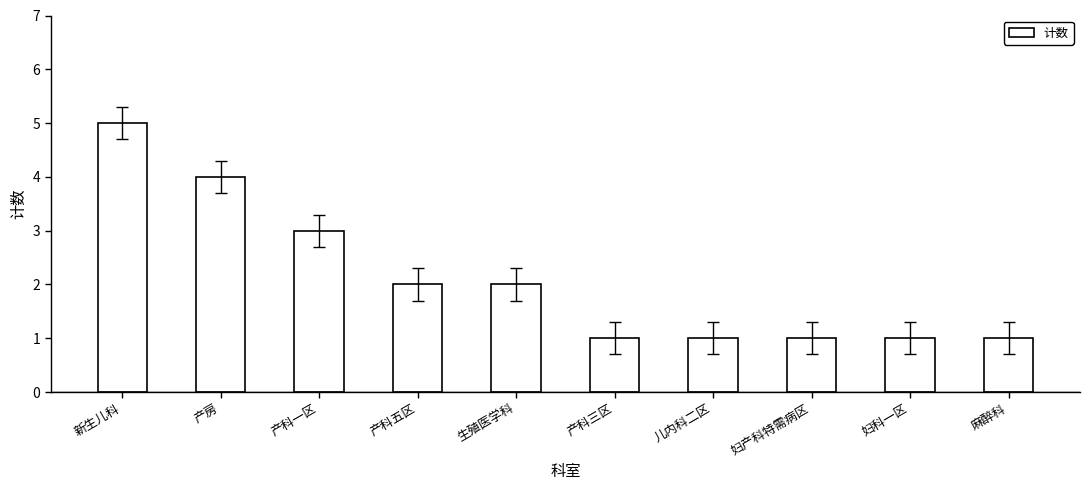

Reading left to right, list all the values displayed in this chart.

5	4	3	2	2	1	1	1	1	1